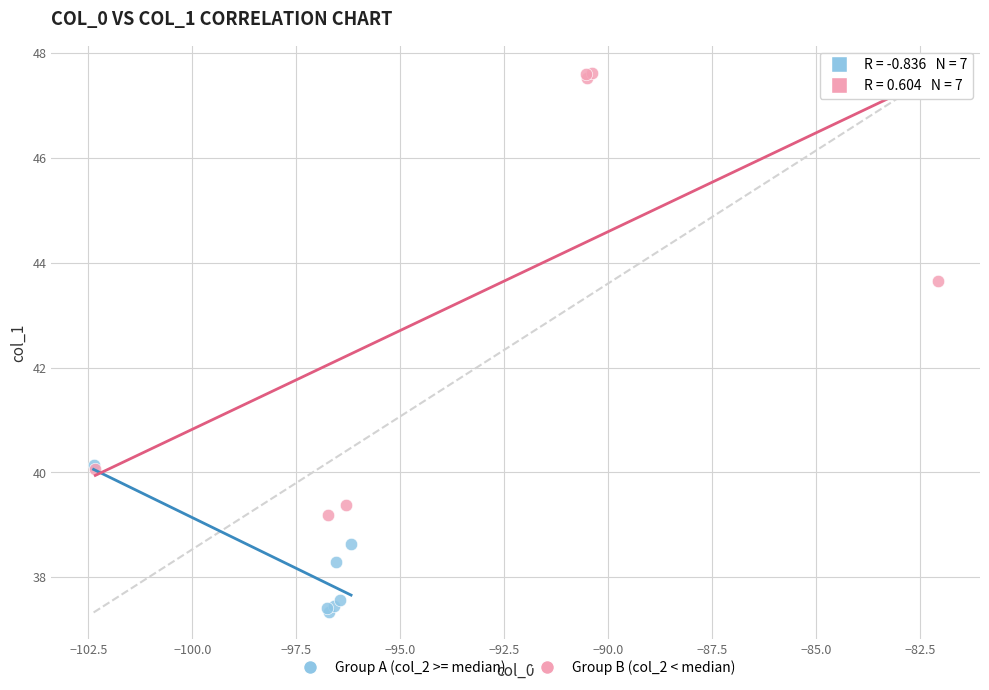

Which series contains the highest Y value?

Group B (col_2 < median)